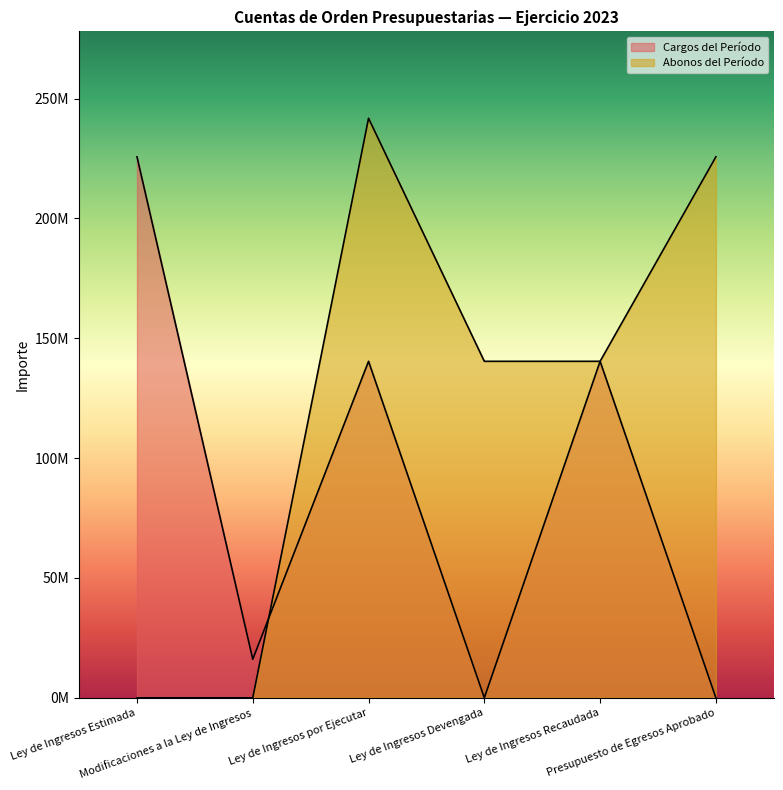

How many positive values does the Abonos del Período series have?

4